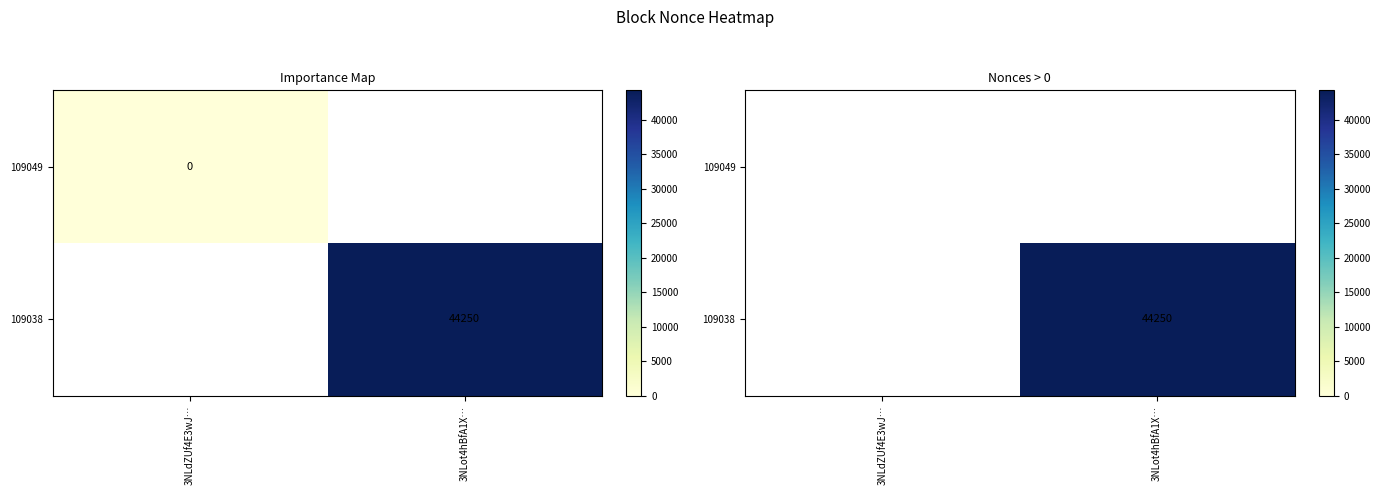

Count the number of data series in this chart.

2